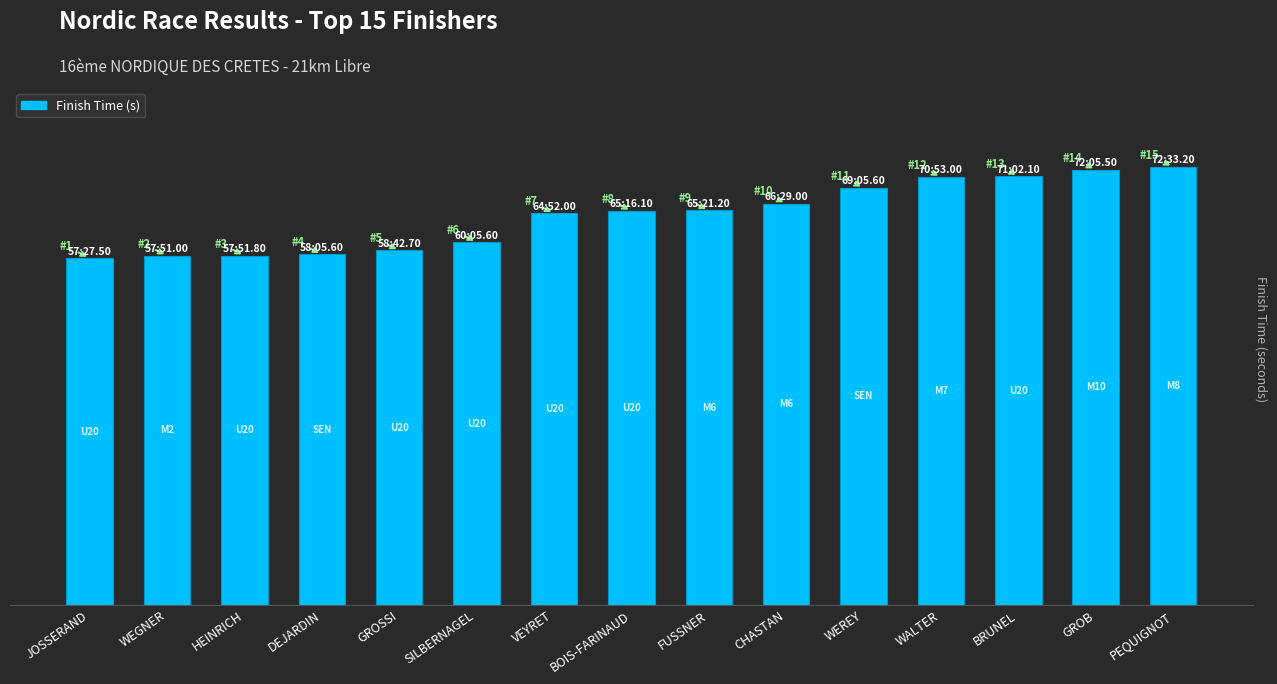

What is the sum of all values?

58061.9